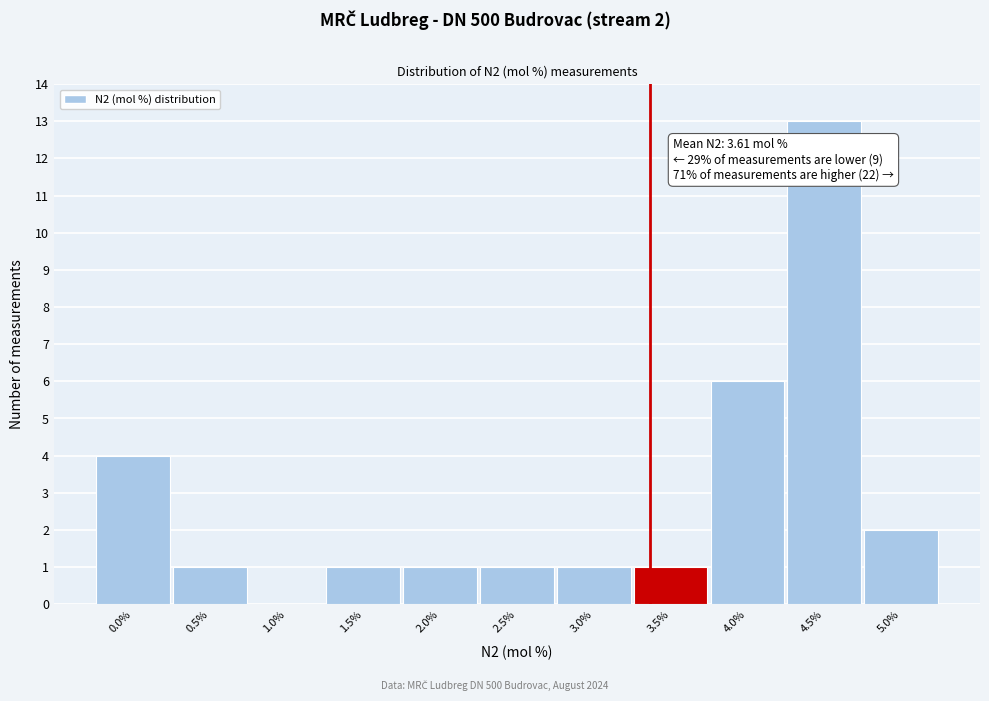

Reading left to right, transcribe all the data shown in this chart.

0.0%=4	0.5%=1	1.0%=0	1.5%=1	2.0%=1	2.5%=1	3.0%=1	3.5%=1	4.0%=6	4.5%=13	5.0%=2